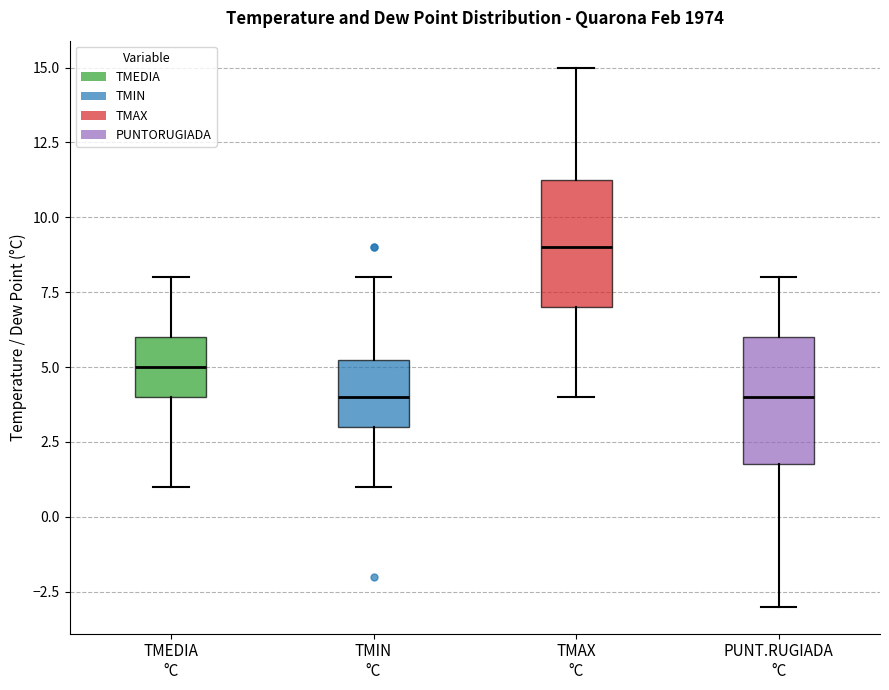

Where does the median line of the box for TMEDIA °C sit on the y-axis? The values are not printed on the chart, so give them approximately, as read against the axis.

5.0